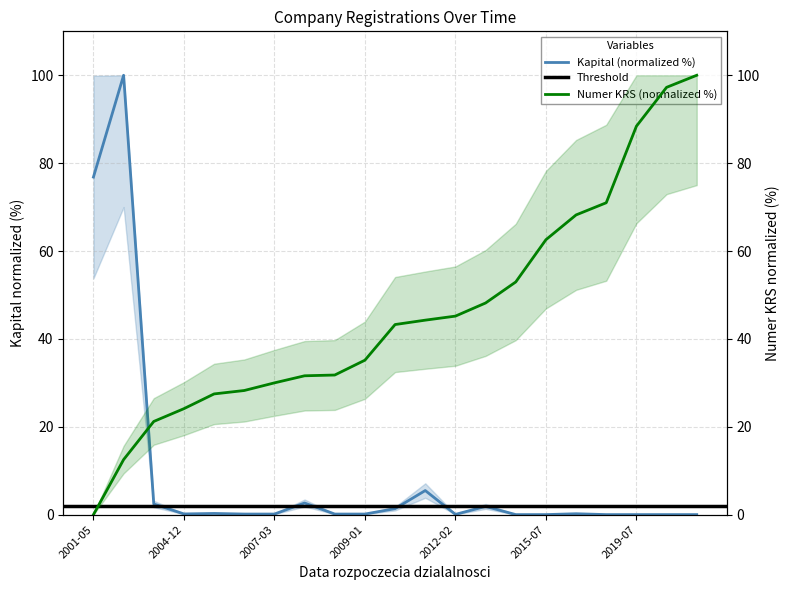

At which category does the chart reach its peak across all series?

2002-07-12